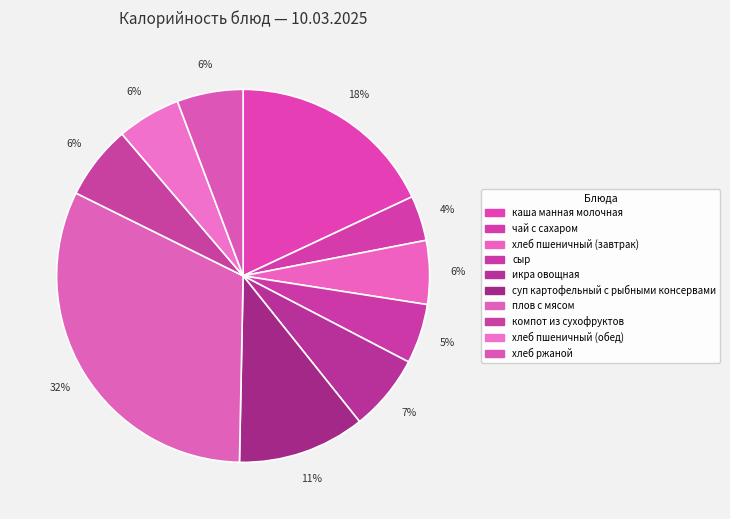

True or false: икра овощная accounts for 7% of the total.

True